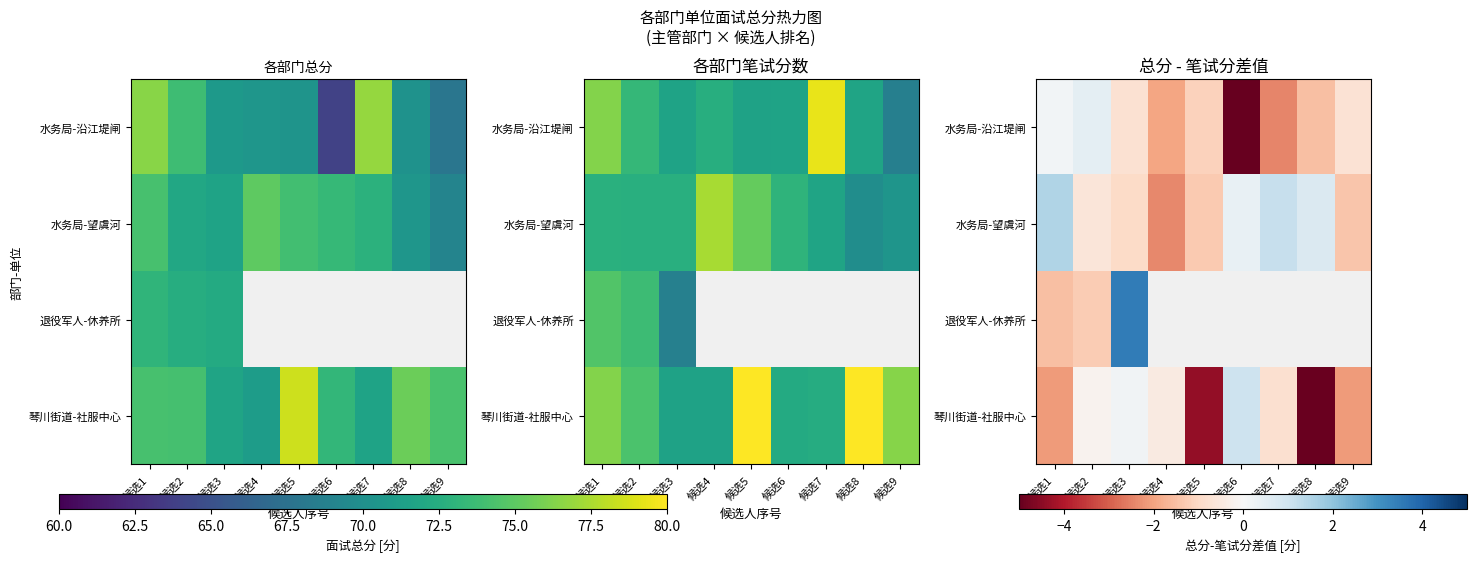

Count the number of categories in the chart.

9